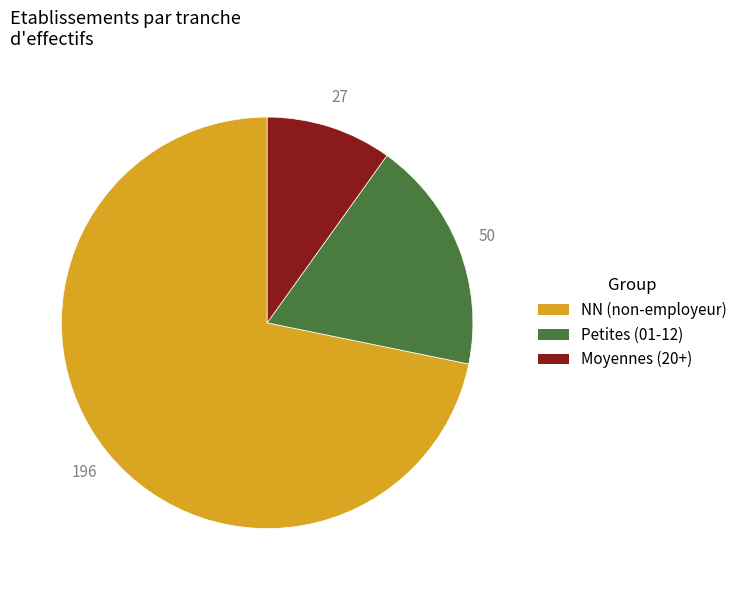

Is there any slice that represents more than half of the pie?

Yes